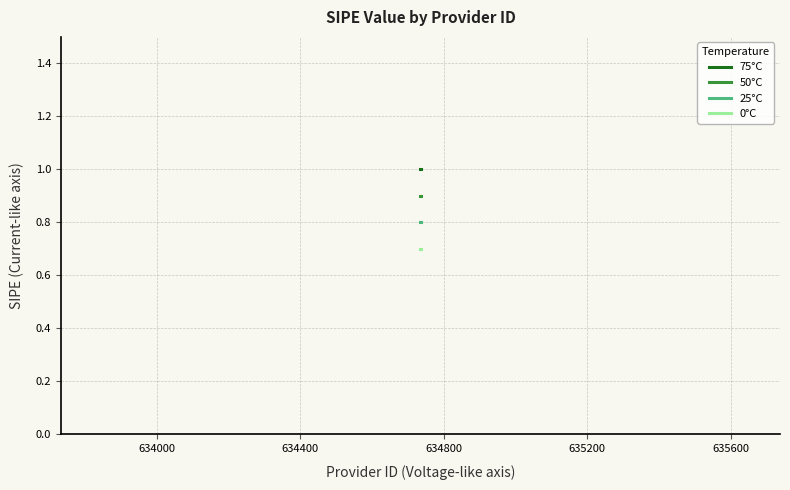

Which series has the largest total across all categories?

75°C